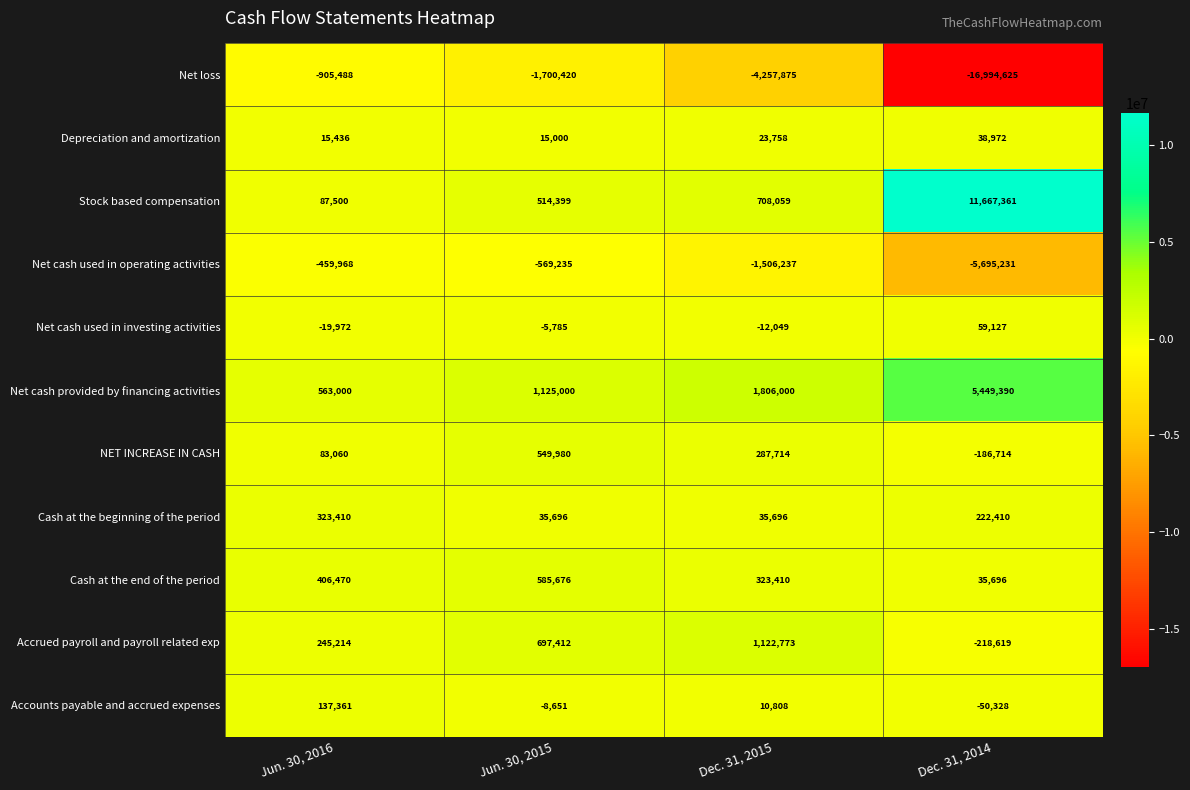

Between Jun. 30, 2015 and Dec. 31, 2014, which series saw the biggest shift?

Net loss